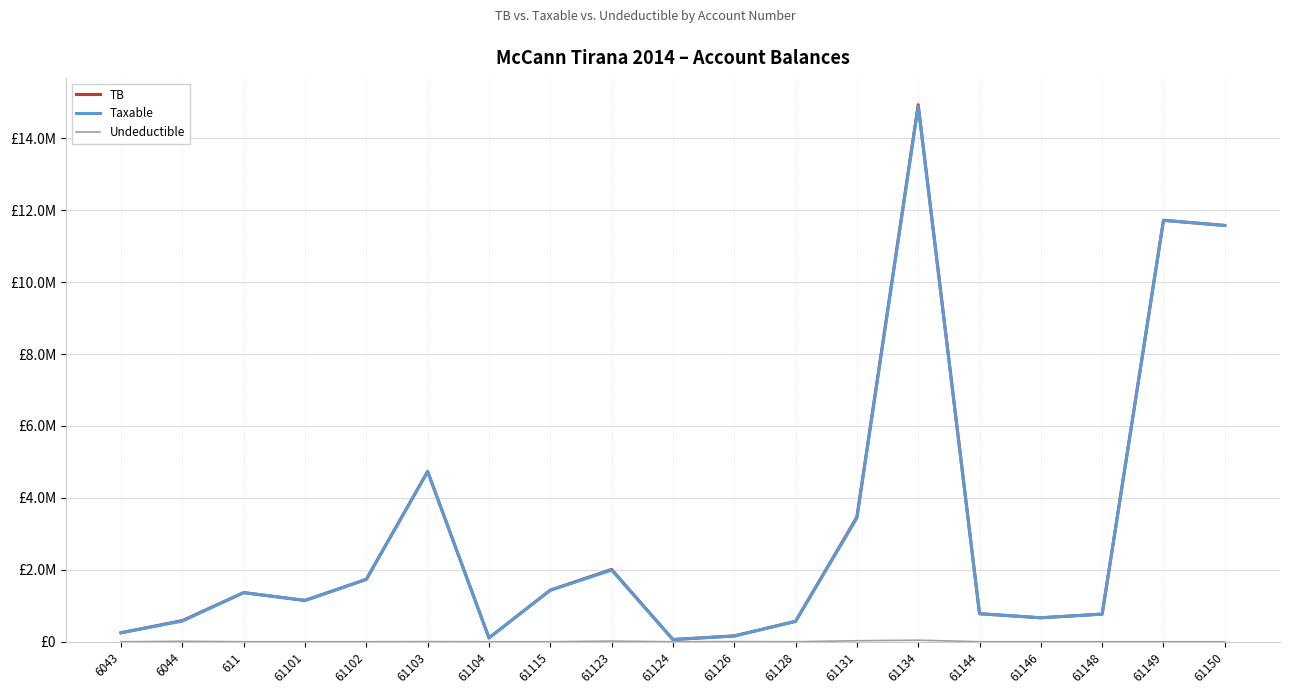

Reading left to right, list all the values displayed in this chart.

TB: 6043=250227.1	6044=588118.9	611=1366068.5	61101=1149043.7	61102=1735151.5	61103=4735066.9	61104=105900.0	61115=1434003.2	61123=2010362.2	61124=61813.2	61126=163090.0	61128=567460.5	61131=3465988.5	61134=14931158.8	61144=779642.1	61146=666085.5	61148=769080.9	61149=11717876.6	61150=11574631.1
Taxable: 6043=250227.1	6044=575296.9	611=1366068.5	61101=1149043.7	61102=1735151.5	61103=4731146.9	61104=105900.0	61115=1433753.2	61123=1991862.2	61124=61813.2	61126=157990.0	61128=567460.5	61131=3437988.5	61134=14887859.8	61144=779642.1	61146=666085.5	61148=769080.9	61149=11717876.6	61150=11574631.1
Undeductible: 6043=0.0	6044=12822.0	611=0.0	61101=0.0	61102=0.0	61103=3920.0	61104=0.0	61115=250.0	61123=18500.0	61124=0.0	61126=5100.0	61128=0.0	61131=28000.0	61134=43299.0	61144=0.0	61146=0.0	61148=0.0	61149=0.0	61150=0.0